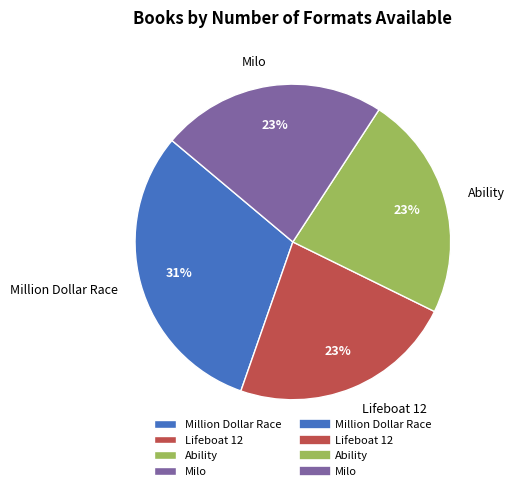

What is the largest slice in the pie chart?

Million Dollar Race